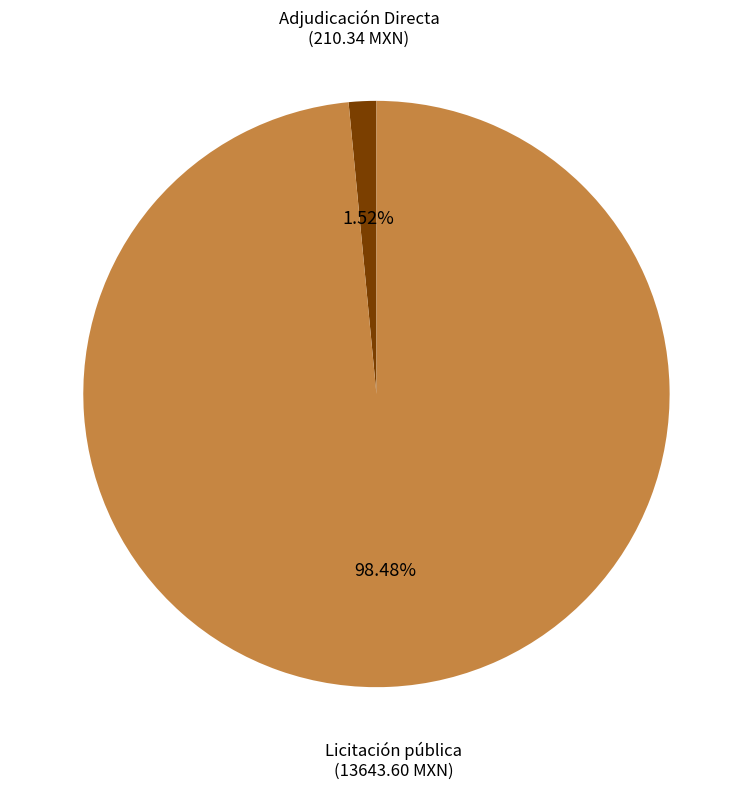

To the nearest percent, what percentage of the pie is Adjudicación Directa?

2%